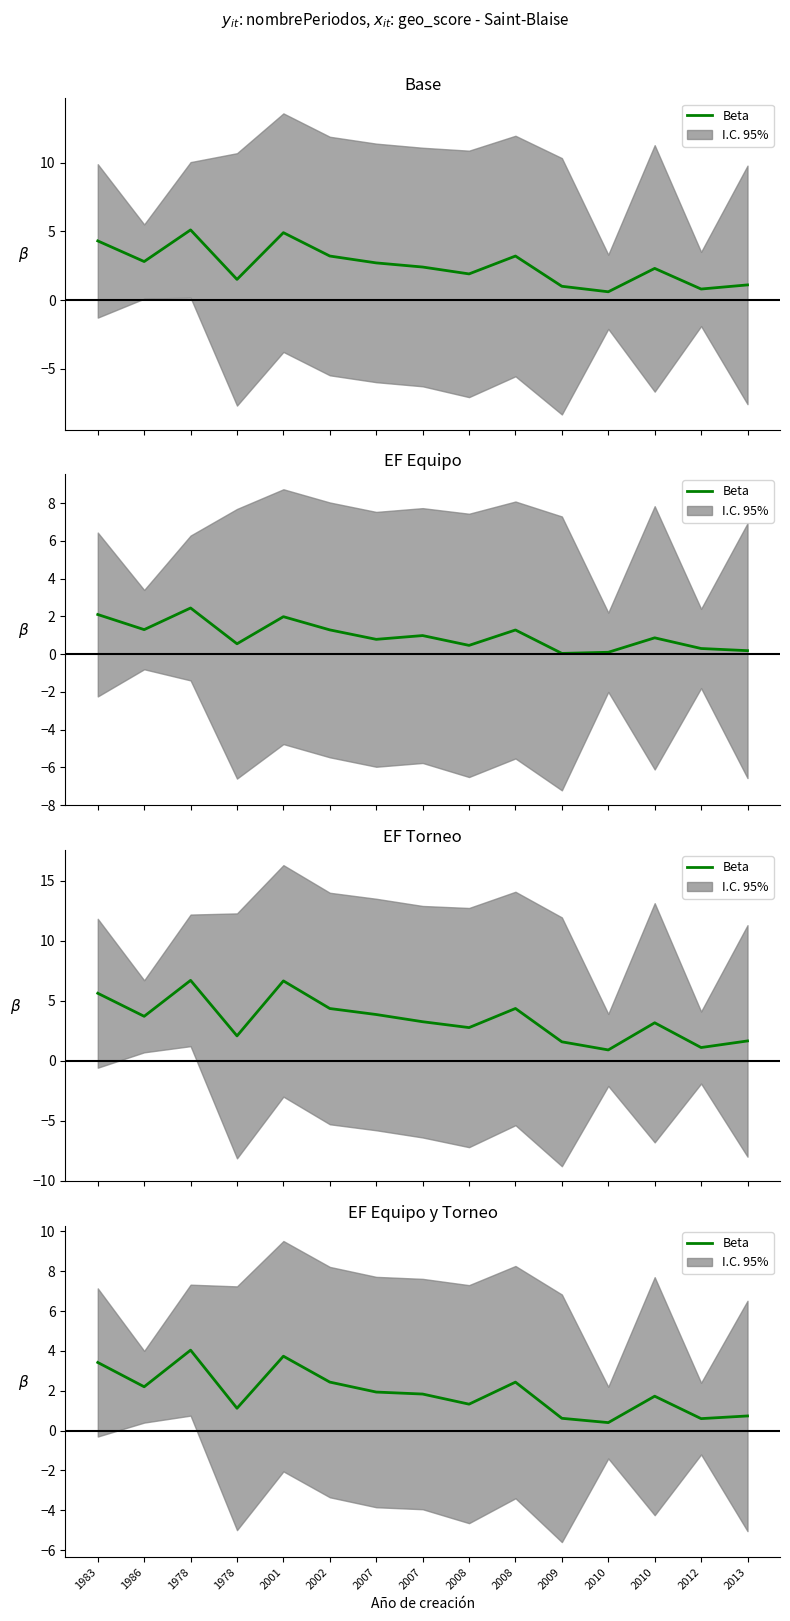

What is the ratio of the value at 2008 to the value at 1986?

1.1